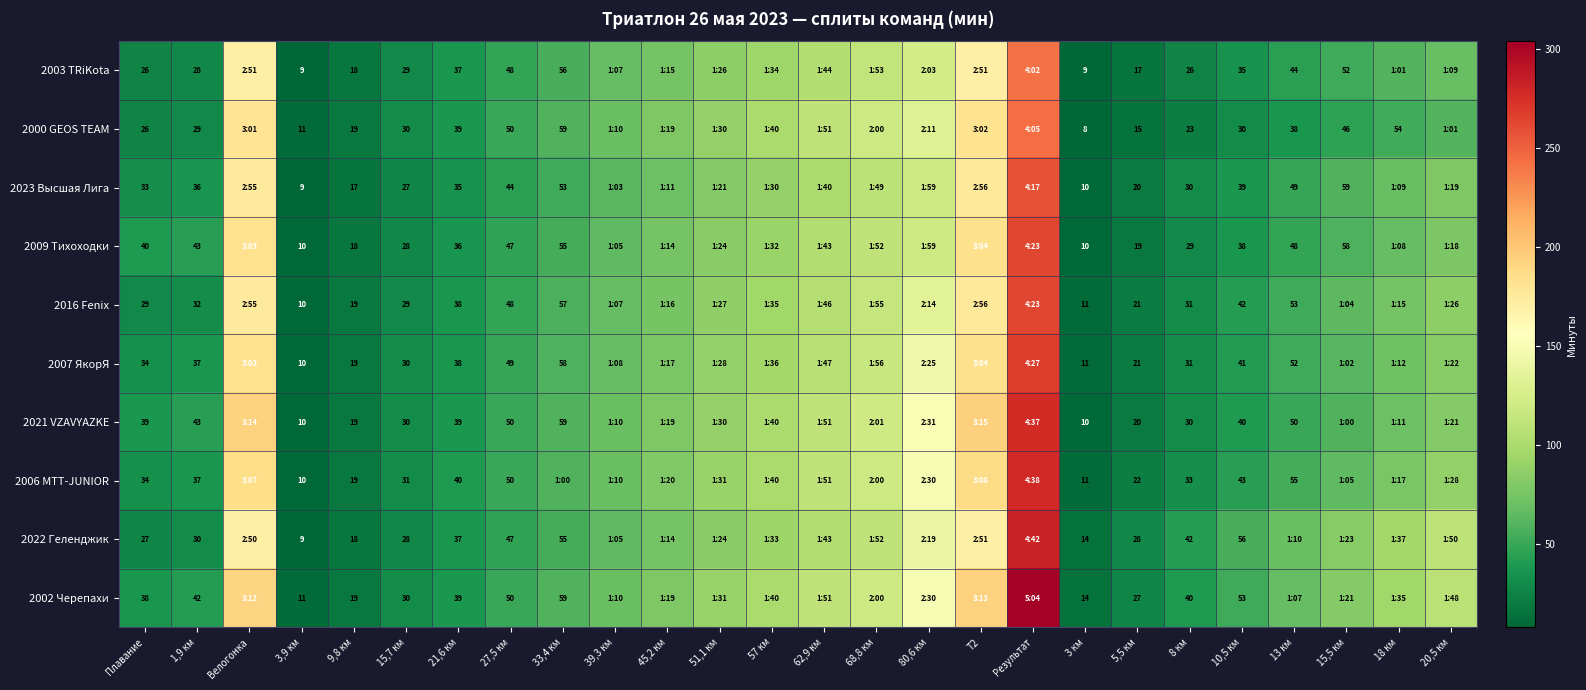

True or false: 2006 MTT-JUNIOR has a value of 19 at 9,8 км.

True